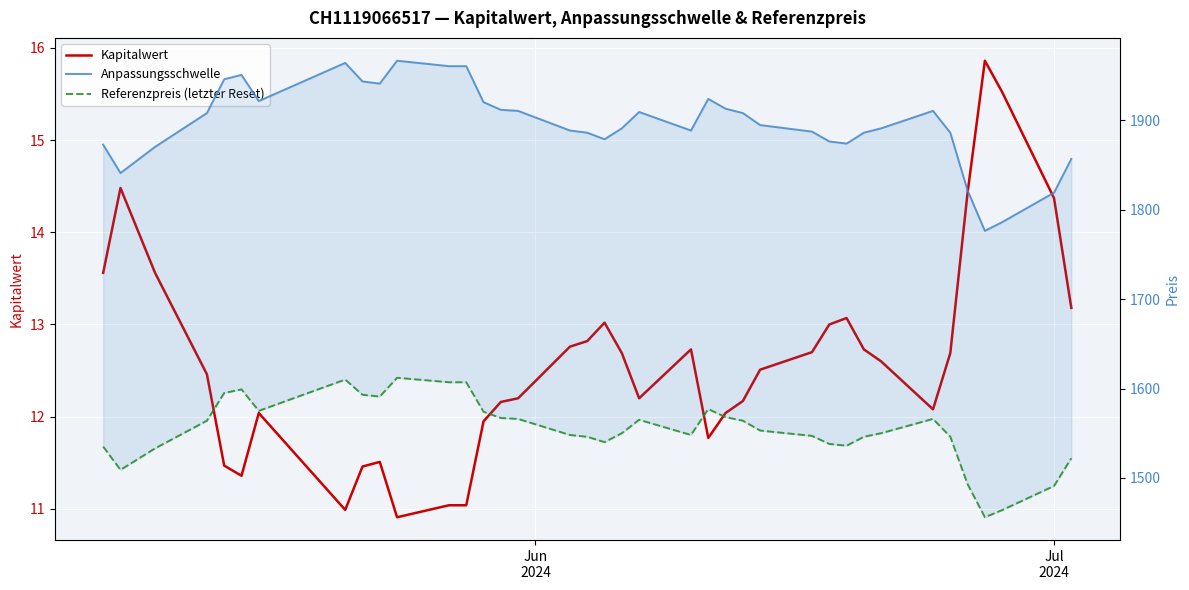

Is this an area chart (filled region under the line)?

No